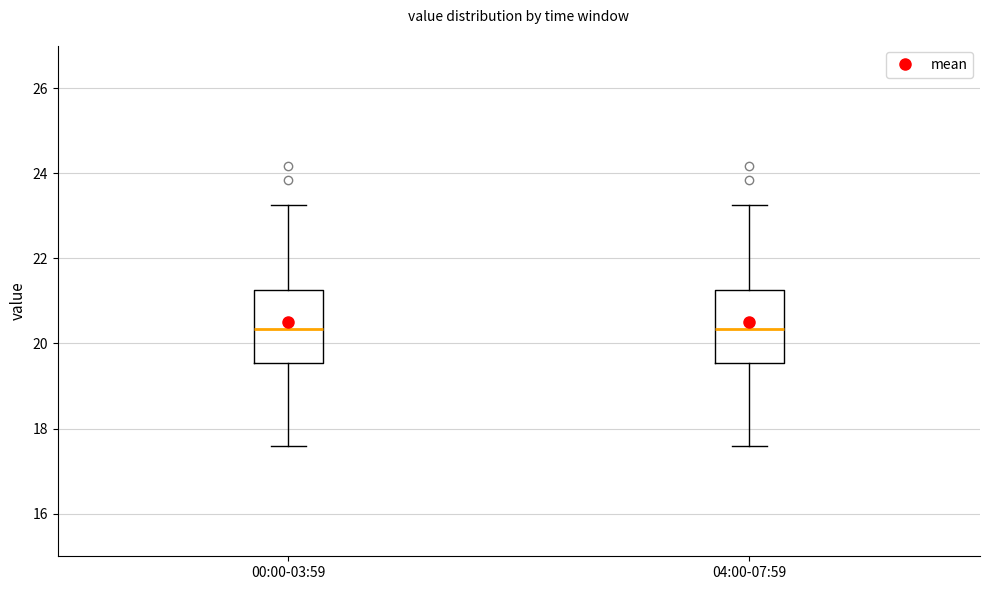

Reading left to right, transcribe this box plot: for each box, give where its median line is, the range the box spans, and where its two whiskers end, as read against the y-axis. The values are not printed on the chart, so give them approximately, as read against the axis.

00:00-03:59: median 20.4, box 19.6 to 21.2, whiskers 17.6 to 23.2
04:00-07:59: median 20.4, box 19.6 to 21.2, whiskers 17.6 to 23.2